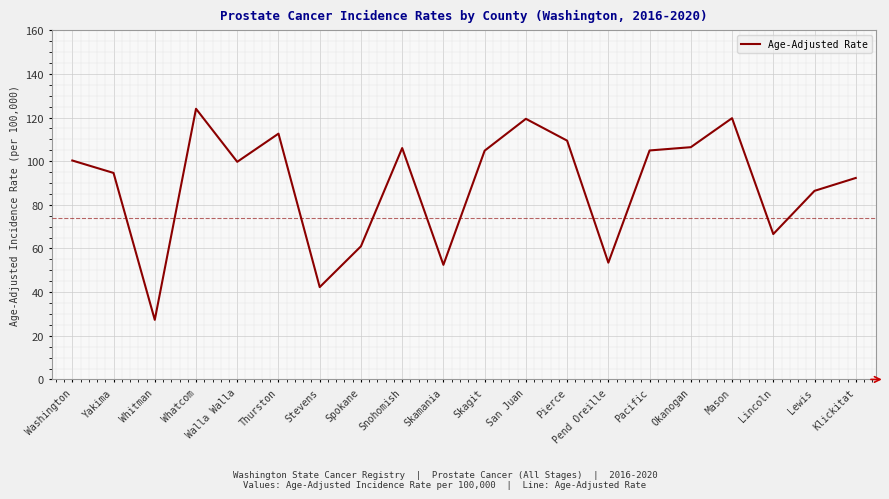

Does the chart display data point markers on the line(s)?

No